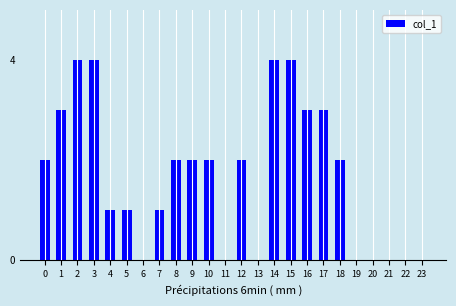

Reading left to right, extract all data points from this chart.

0=2	1=3	2=4	3=4	4=1	5=1	6=0	7=1	8=2	9=2	10=2	11=0	12=2	13=0	14=4	15=4	16=3	17=3	18=2	19=0	20=0	21=0	22=0	23=0